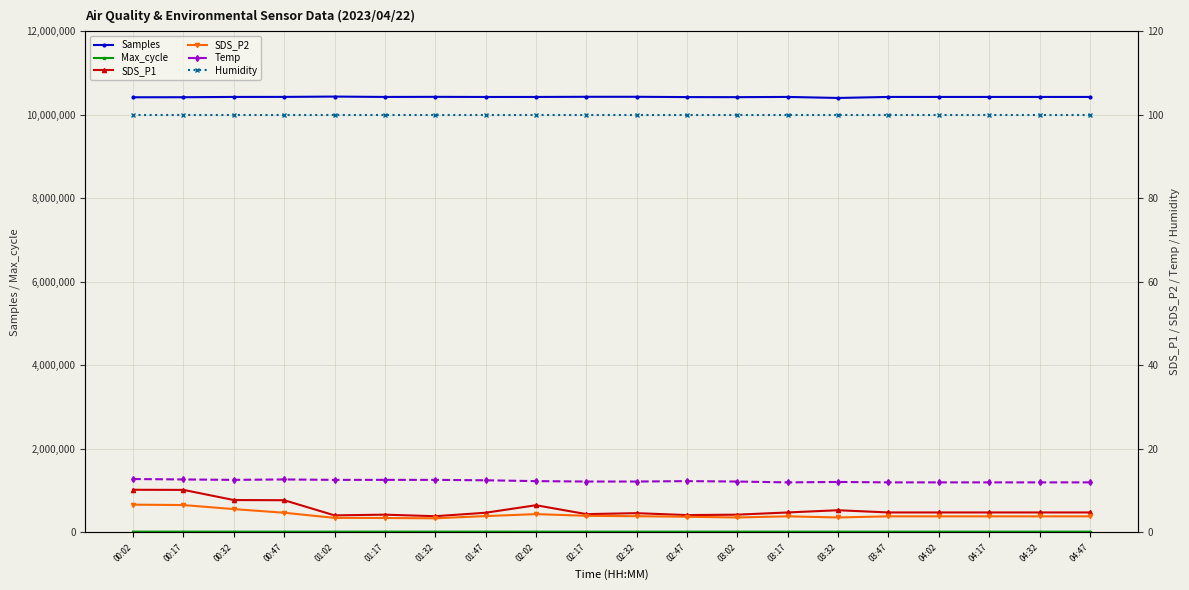

How many interior local valleys does the SDS_P2 series have?

3